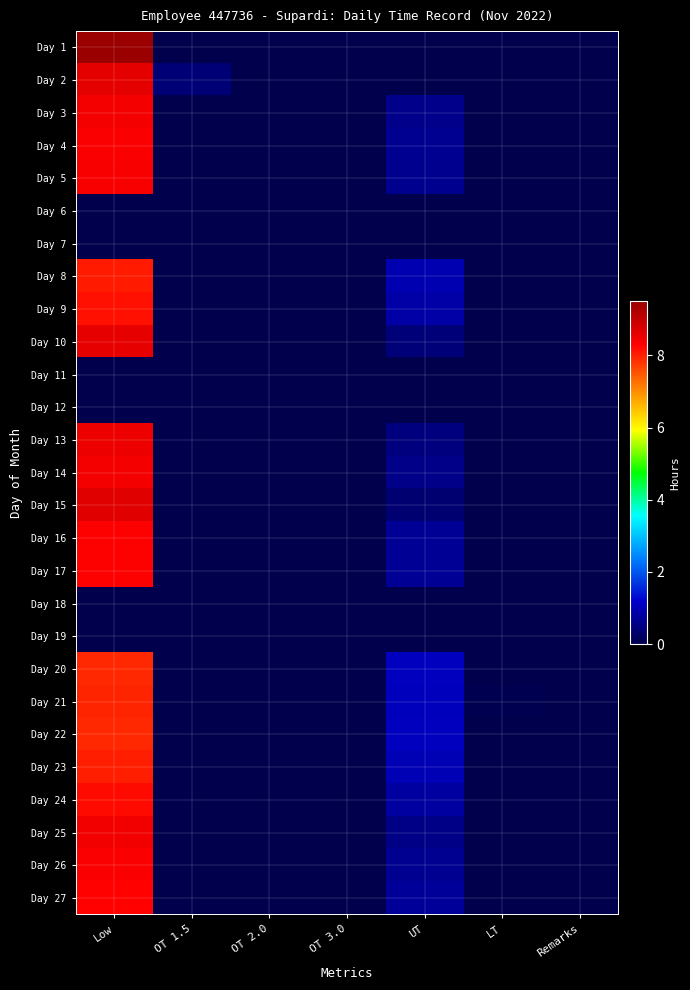

Count the number of data series in this chart.

27